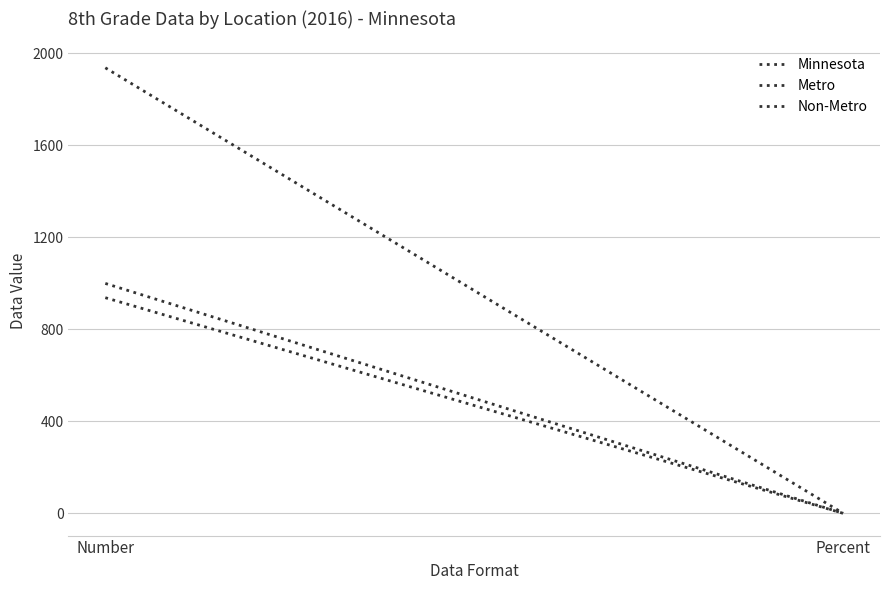

What is the highest value of the Non-Metro series?

937.0